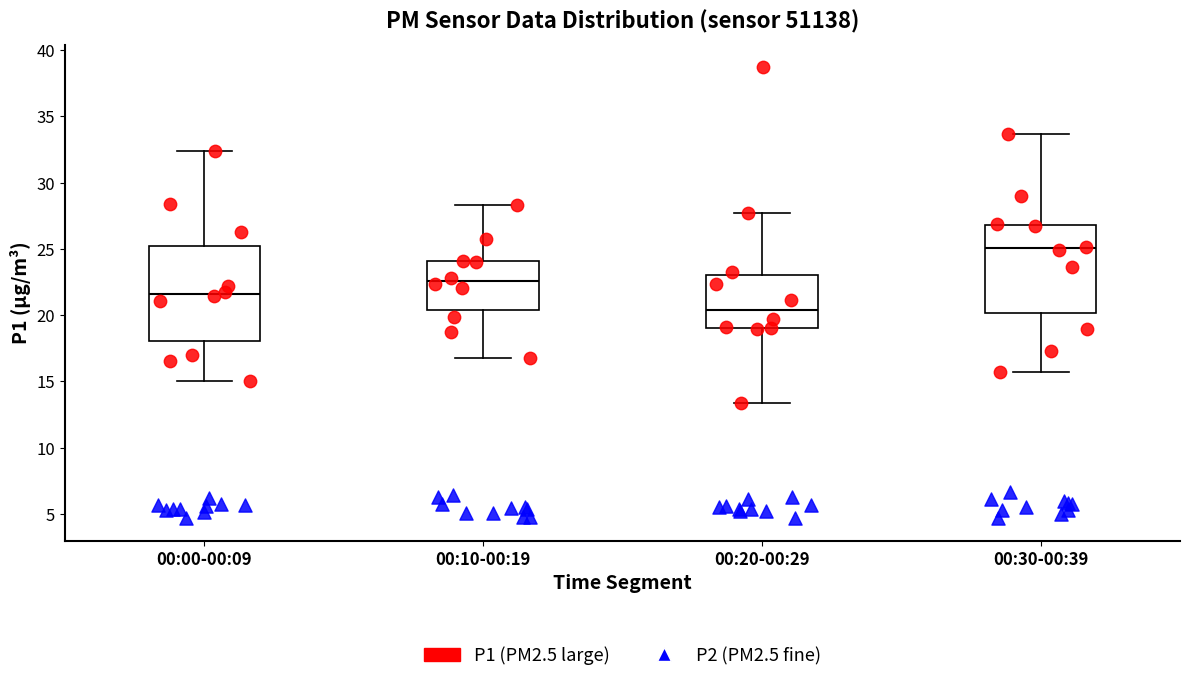

Where does the upper whisker of the box for 00:20-00:29 end on the y-axis? The values are not printed on the chart, so give them approximately, as read against the axis.

27.5